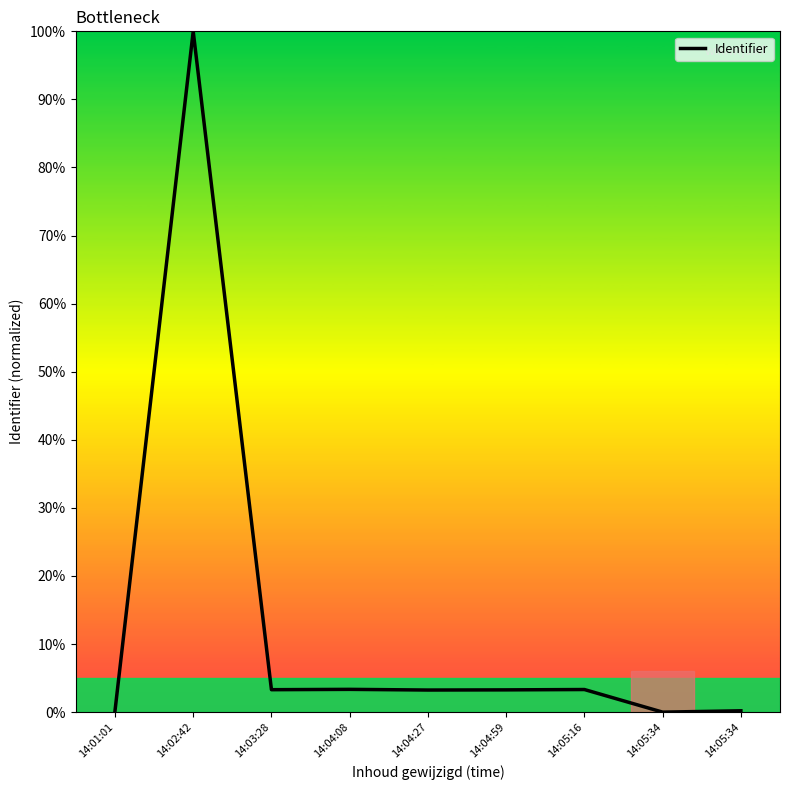

What is the difference between the second highest and second lowest values?

3.2